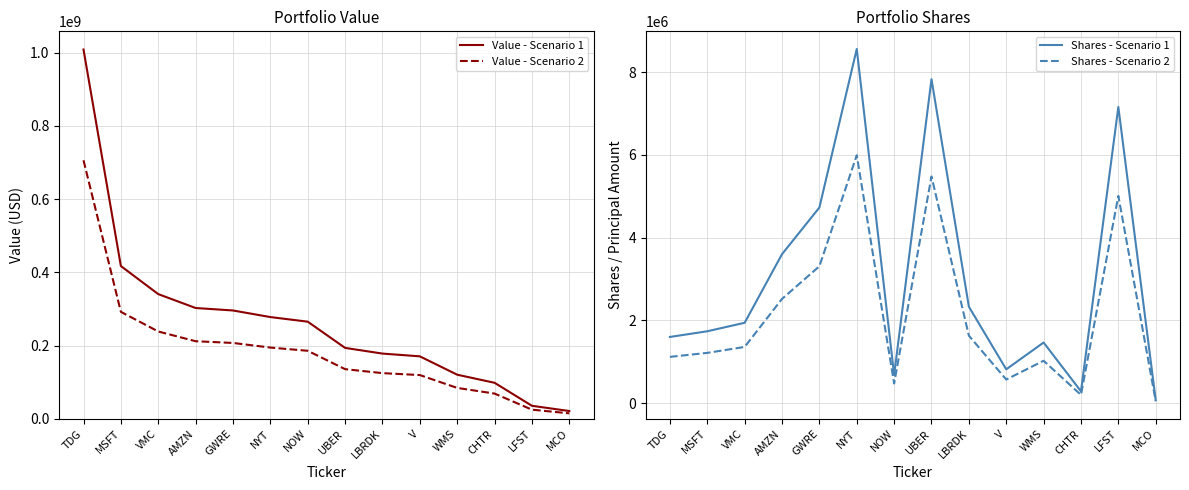

How many lines are shown in the chart?

4